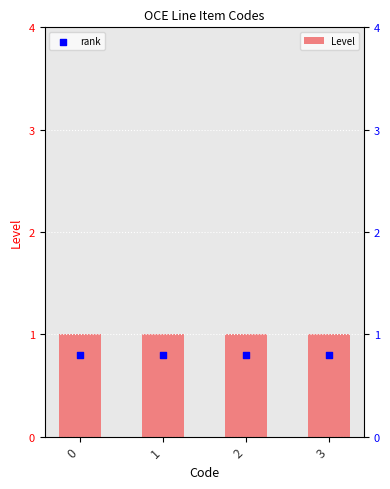

What is the total value across all series at 2?

1.8